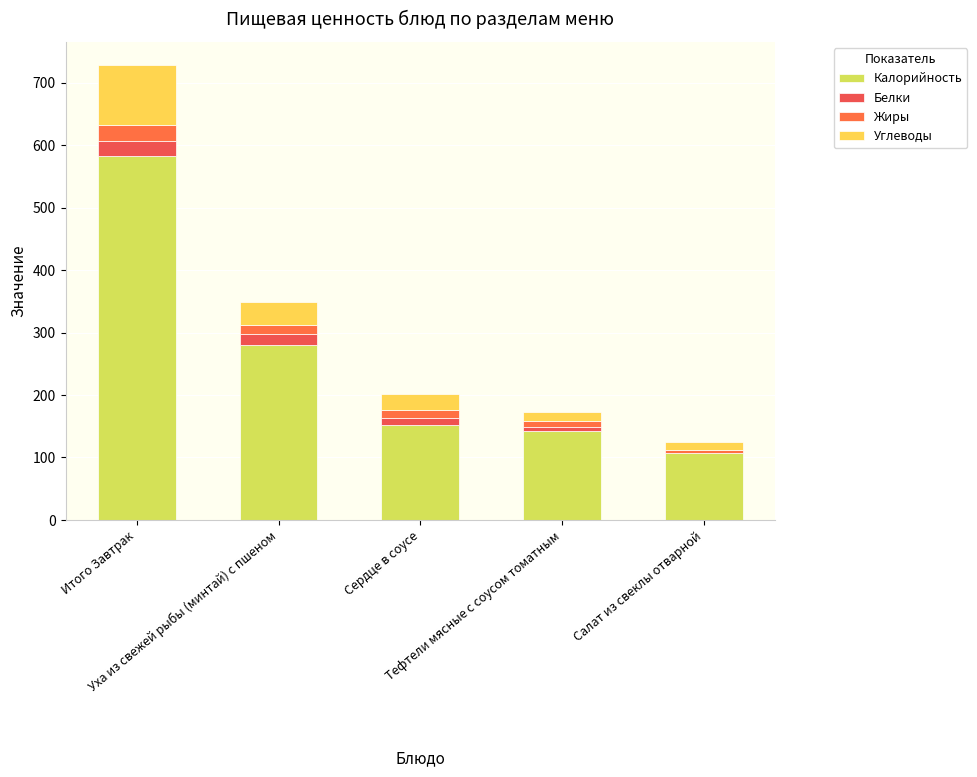

What is the sum of all Жиры values?

63.9